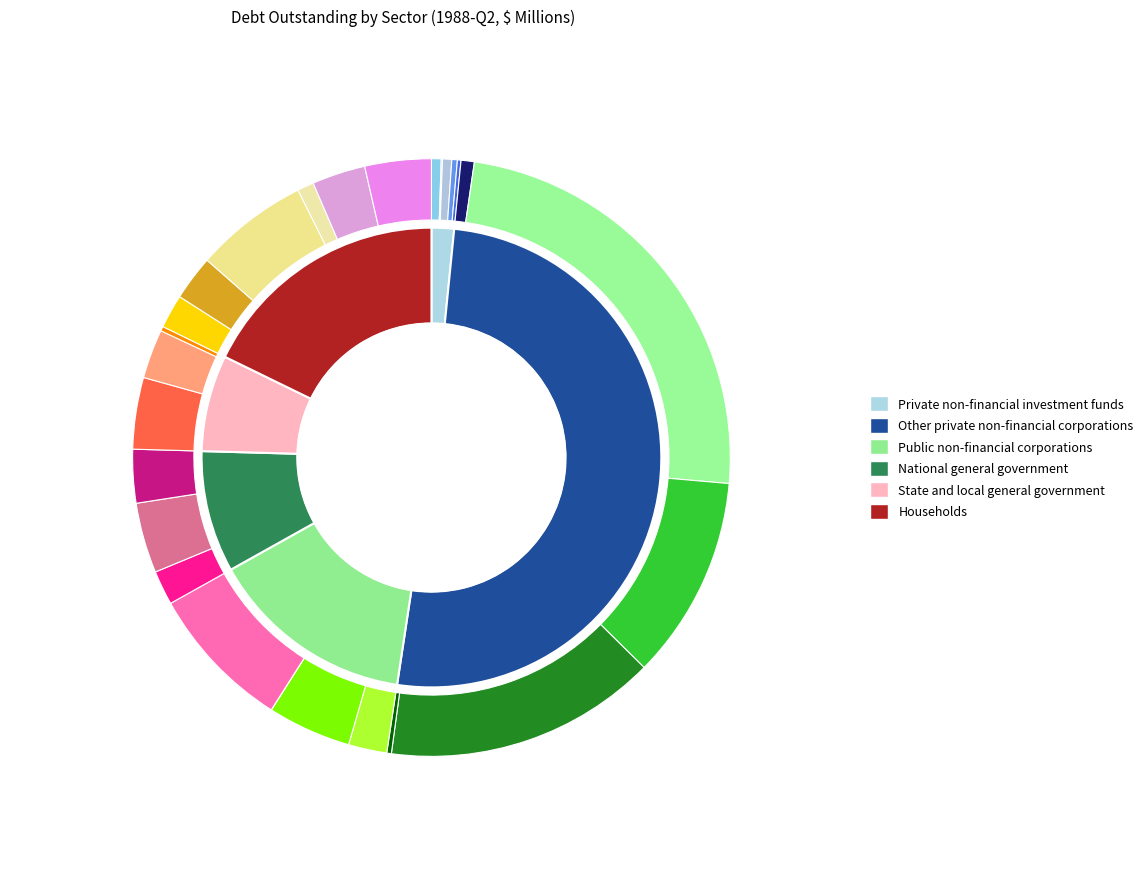

To the nearest percent, what is the combined percentage of Other private non-financial corporations and State and local general government?

58%